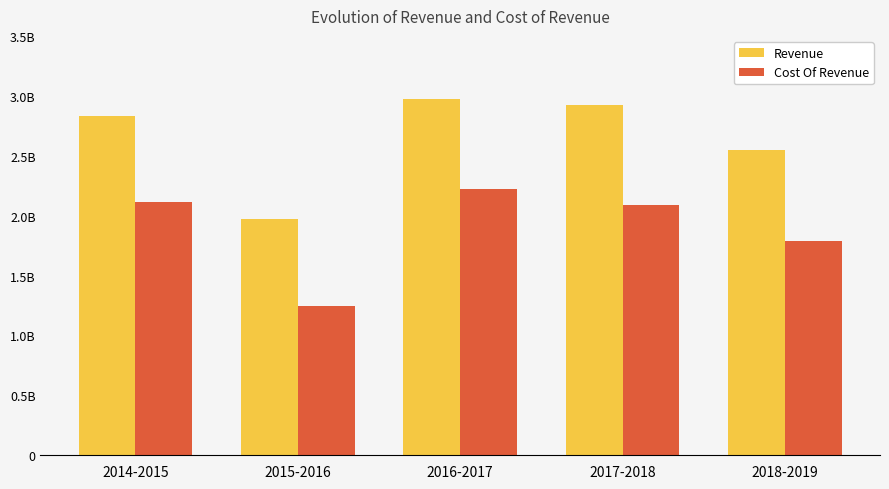

What is the sum of all Revenue values?

13242220000